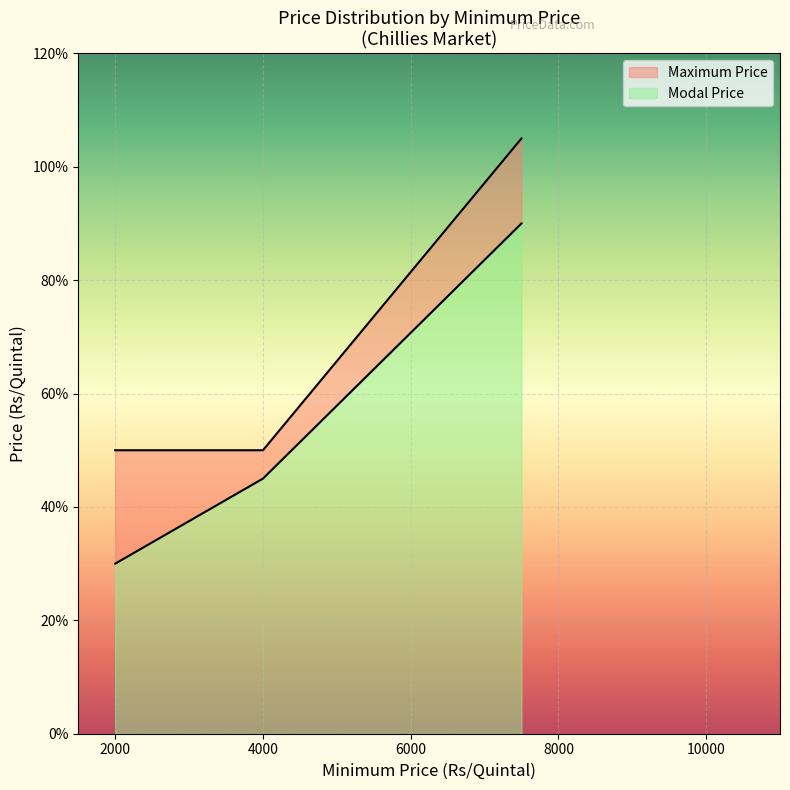

What are all the series names shown in the legend?

Maximum Price, Modal Price